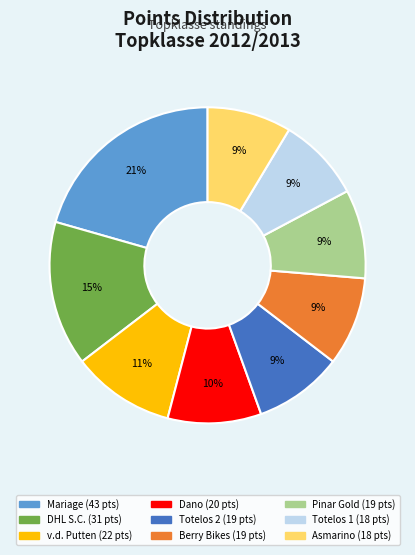

To the nearest percent, what is the average slice percentage?

11%